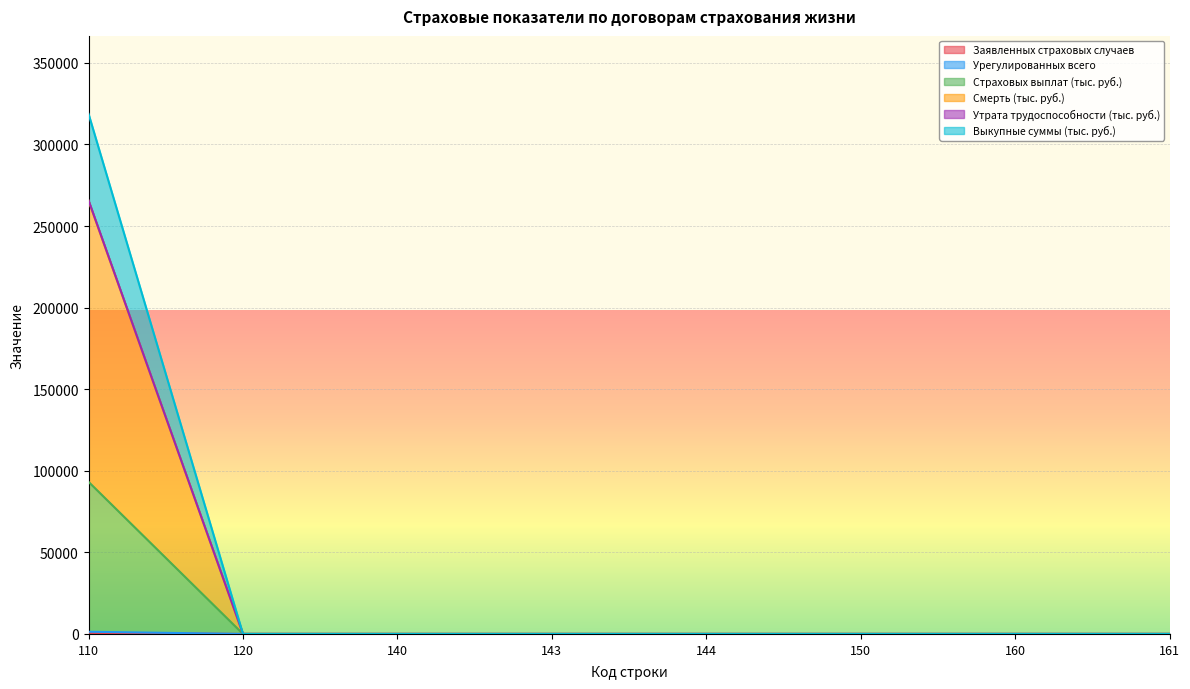

Which series has the largest range (max minus min)?

Смерть (тыс. руб.)